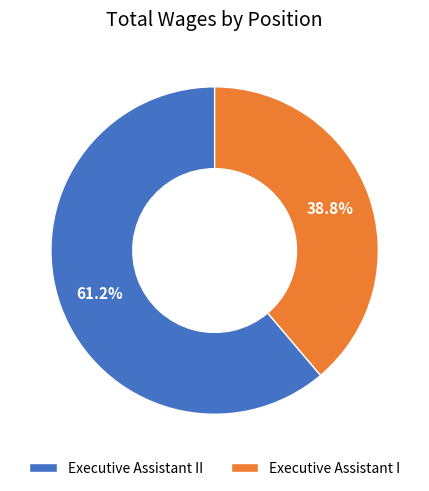

To the nearest percent, what portion does Executive Assistant II represent?

61%